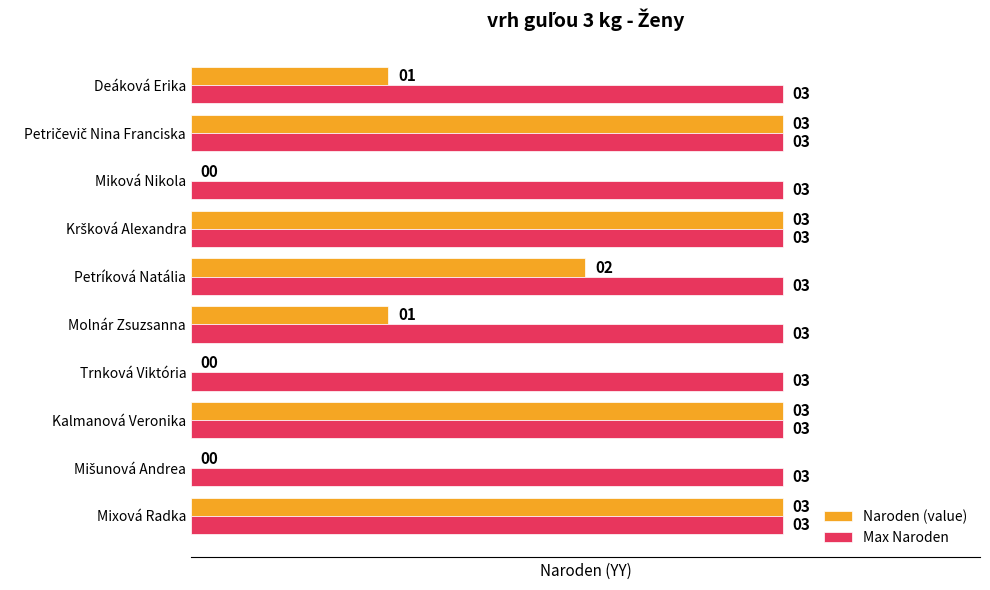

What value does the Max Naroden series have at Deáková Erika?

3